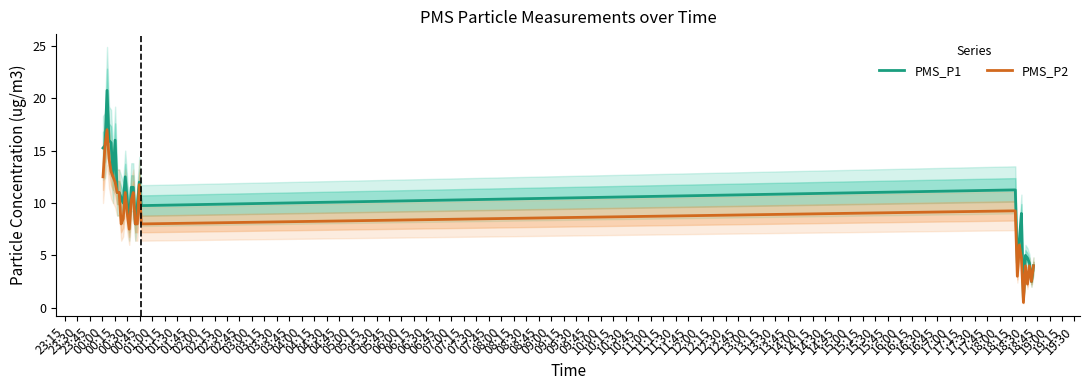

How many interior local valleys does the PMS_P2 series have?

7